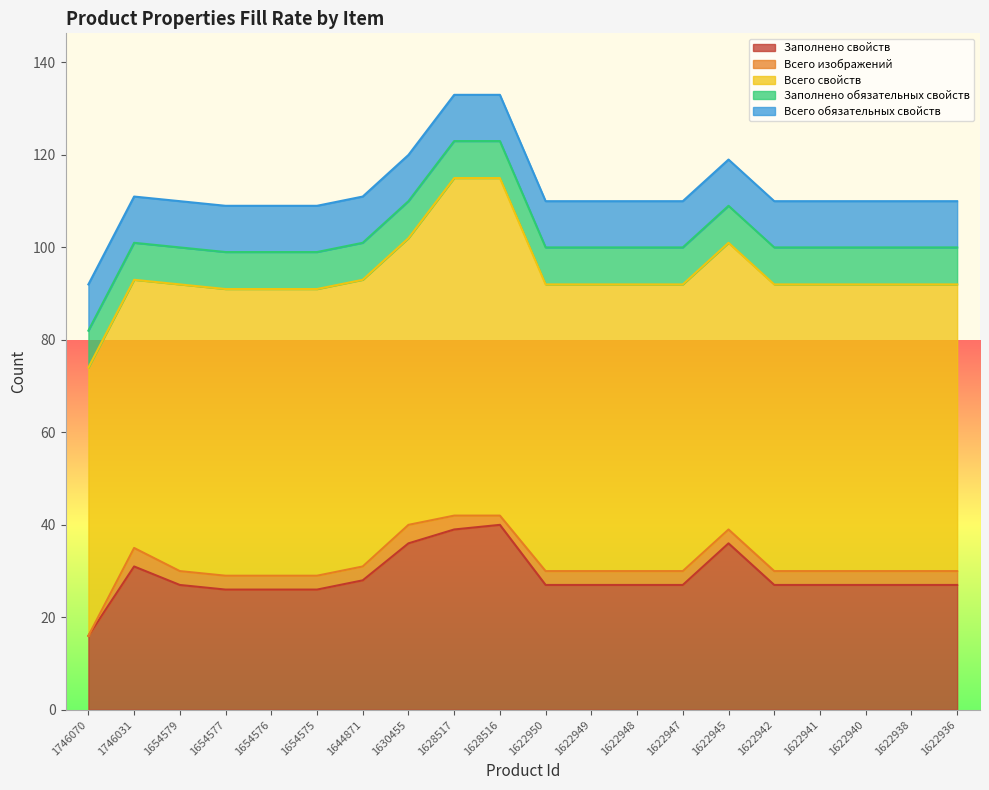

List the labels in order of Всего изображений value, smallest first.

1746070, 1628516, 1654579, 1654577, 1654576, 1654575, 1644871, 1628517, 1622950, 1622949, 1622948, 1622947, 1622945, 1622942, 1622941, 1622940, 1622938, 1622936, 1746031, 1630455